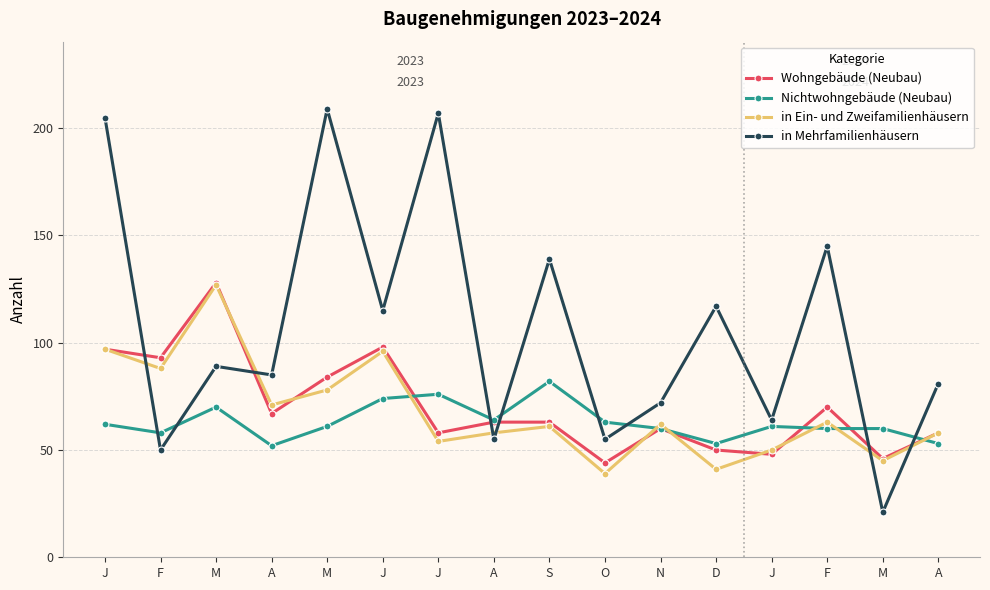

Count the number of data series in this chart.

4